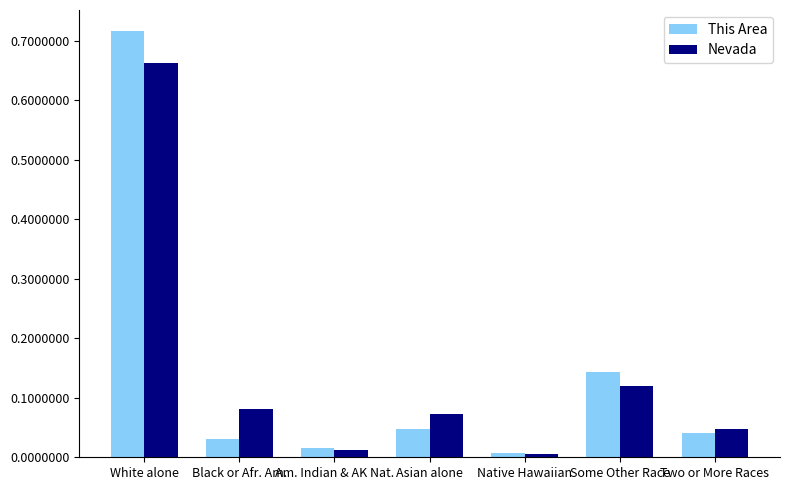

True or false: This Area has a value of 0.0 at Native Hawaiian.

True